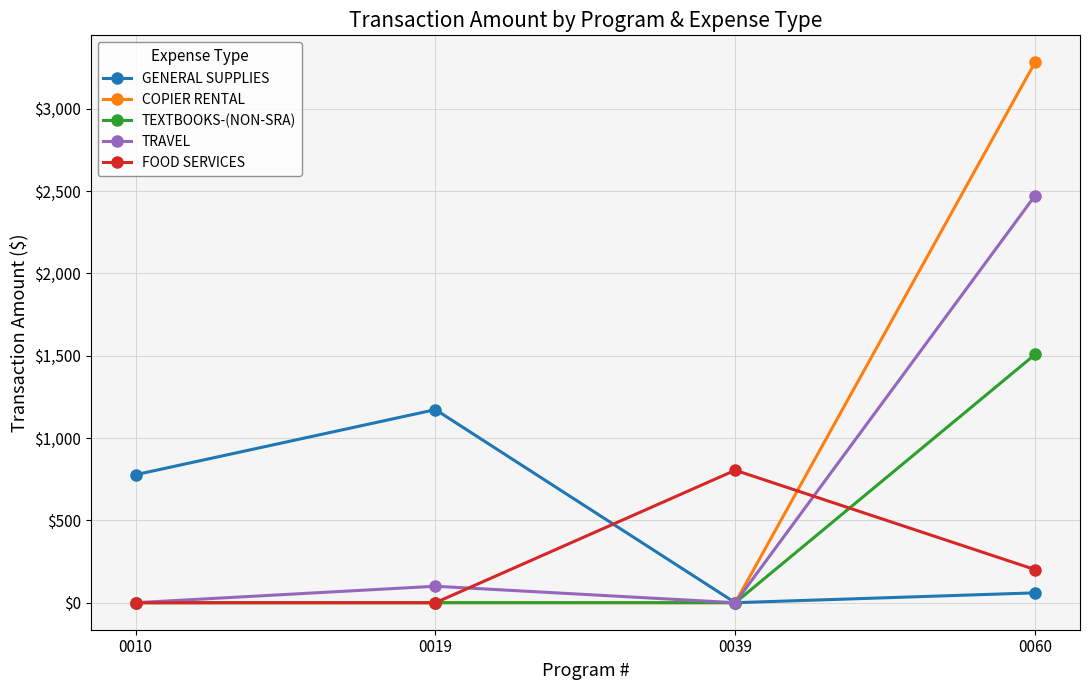

What is the difference between the highest and lowest values at 0019?

1172.6